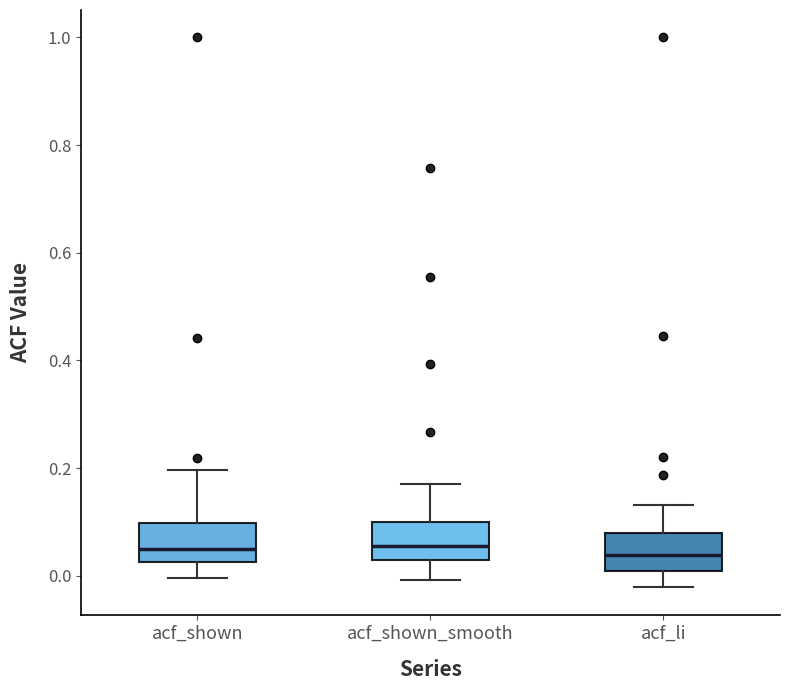

Reading left to right, transcribe this box plot: for each box, give where its median line is, the range the box spans, and where its two whiskers end, as read against the y-axis. The values are not printed on the chart, so give them approximately, as read against the axis.

acf_shown: median 0.06, box 0.02 to 0.10, whiskers 0.00 to 0.20
acf_shown_smooth: median 0.06, box 0.02 to 0.10, whiskers 0.00 to 0.18
acf_li: median 0.04, box 0.00 to 0.08, whiskers -0.02 to 0.14